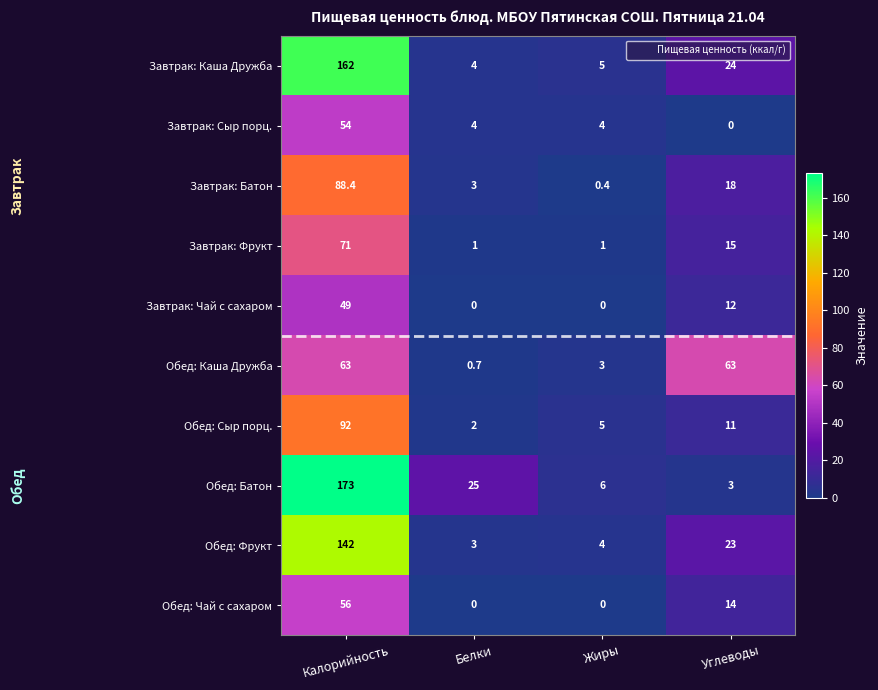

Which series has the largest total across all categories?

Обед: Батон